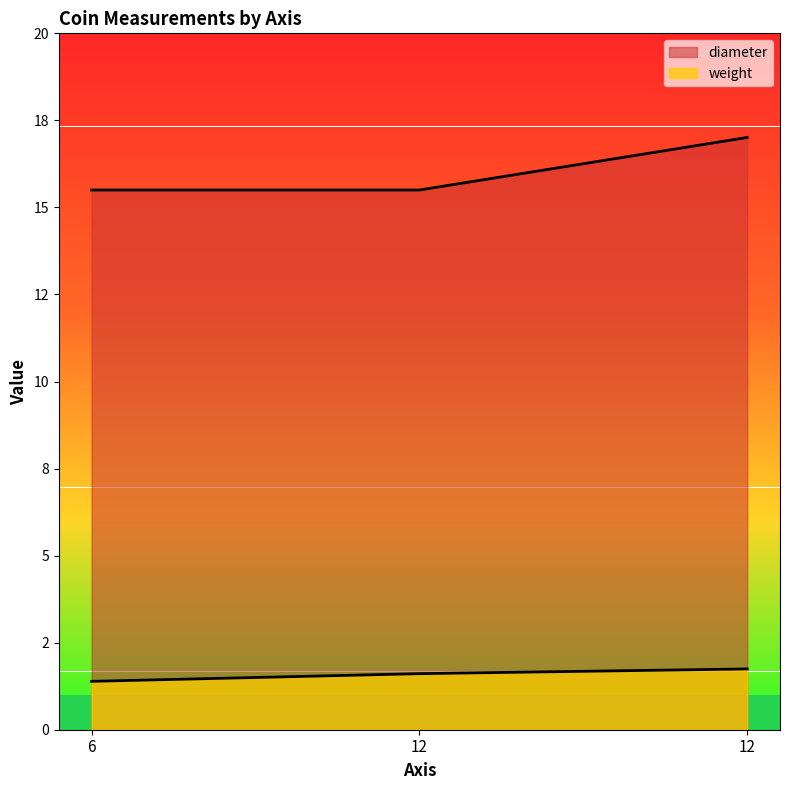

Is it true that weight equals 2.6 at 12?

False